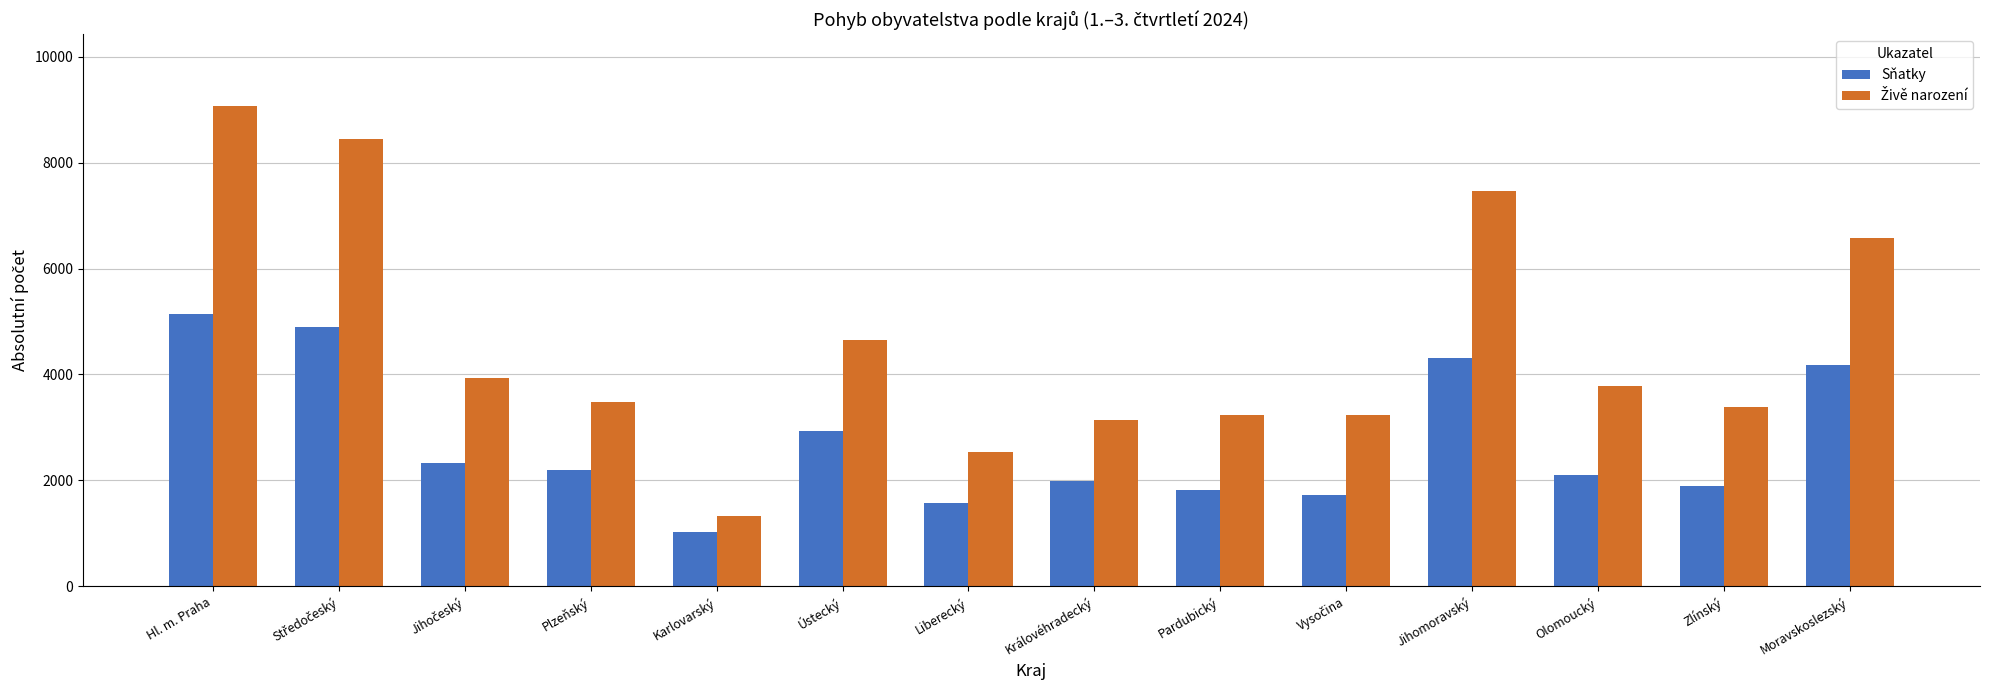

What is the total value across all series at Moravskoslezský?

10759